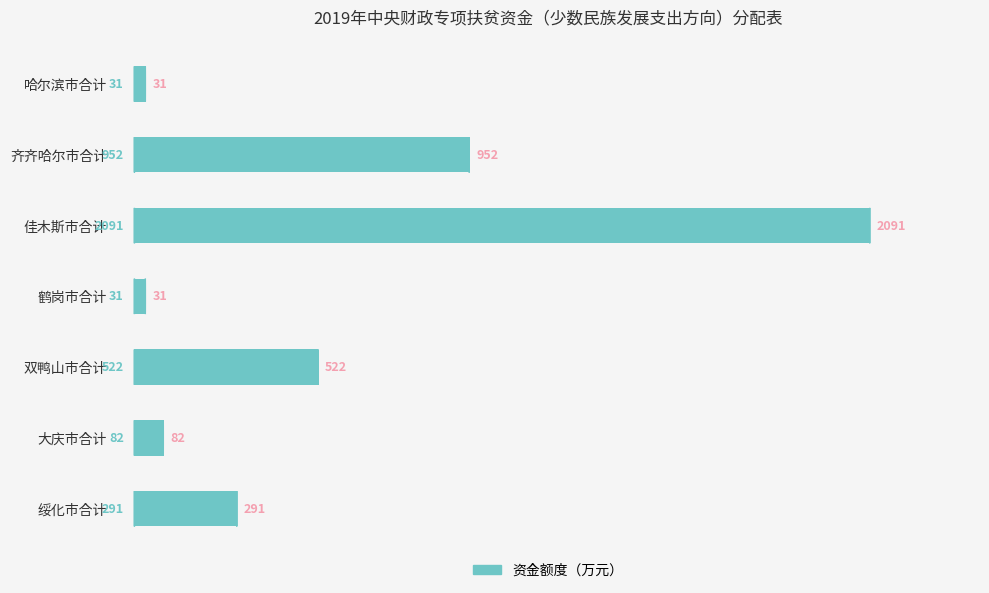

What is the maximum value shown in the chart?

2091